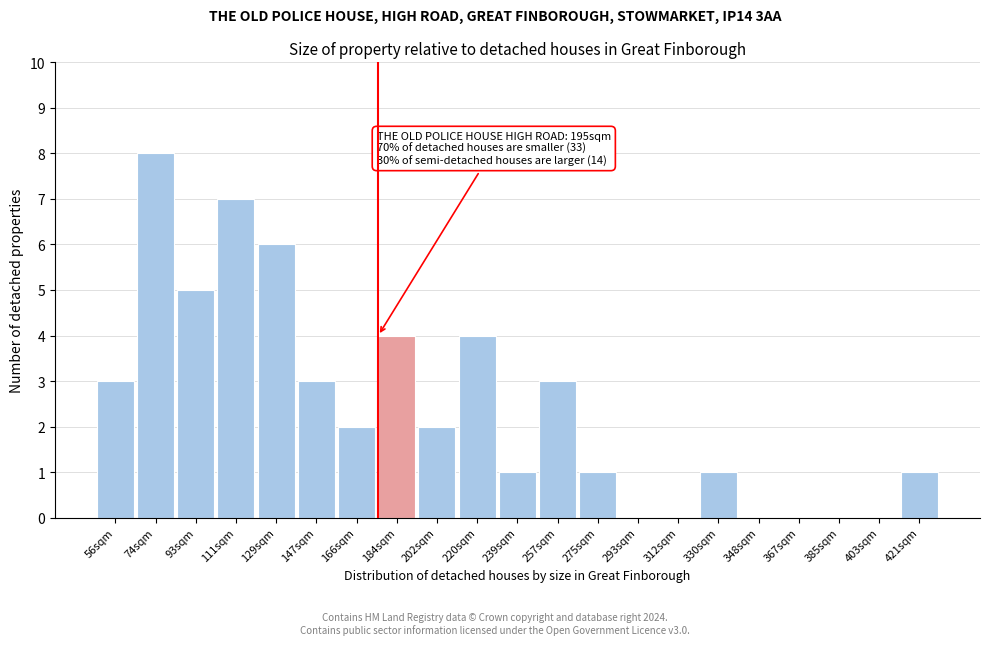

Reading left to right, extract all data points from this chart.

56sqm=3	74sqm=8	93sqm=5	111sqm=7	129sqm=6	147sqm=3	166sqm=2	184sqm=4	202sqm=2	220sqm=4	239sqm=1	257sqm=3	275sqm=1	293sqm=0	312sqm=0	330sqm=1	348sqm=0	367sqm=0	385sqm=0	403sqm=0	421sqm=1